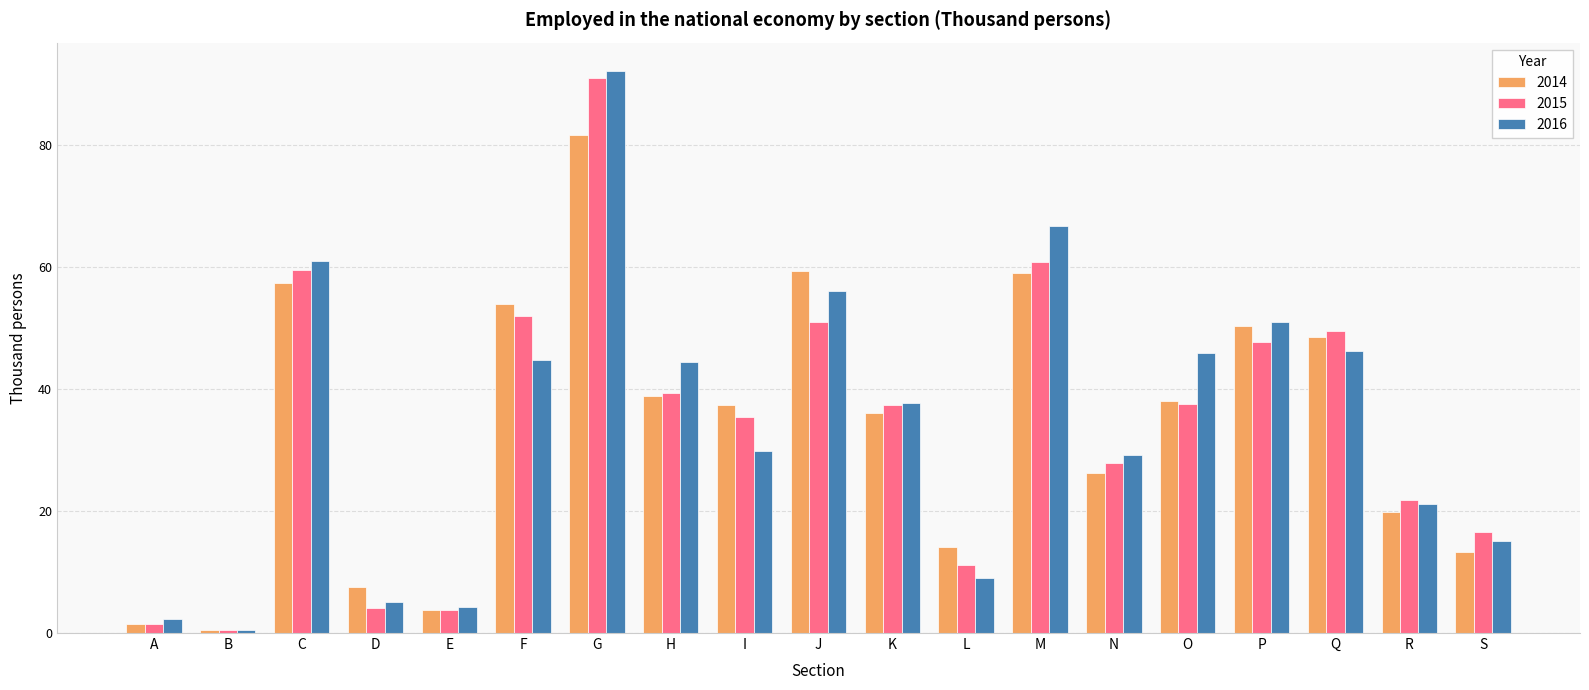

Which series has the largest range (max minus min)?

2016